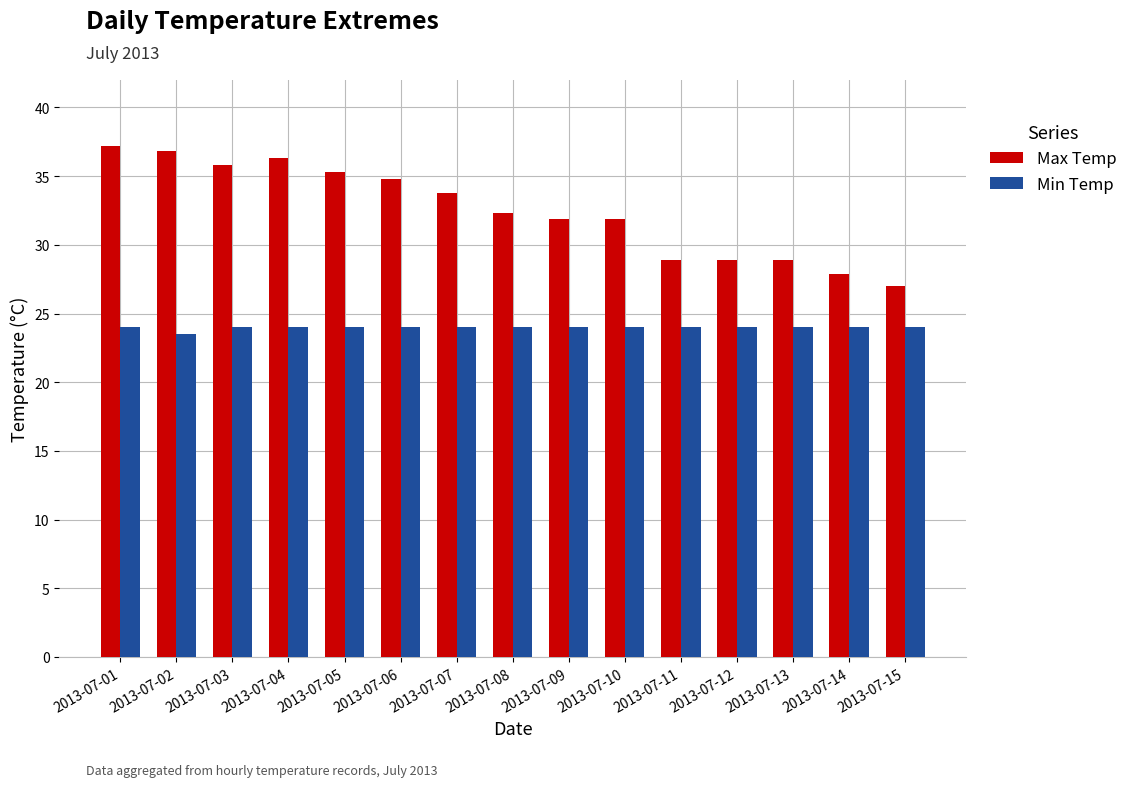

What is the average value of the Min Temp series?

24.0